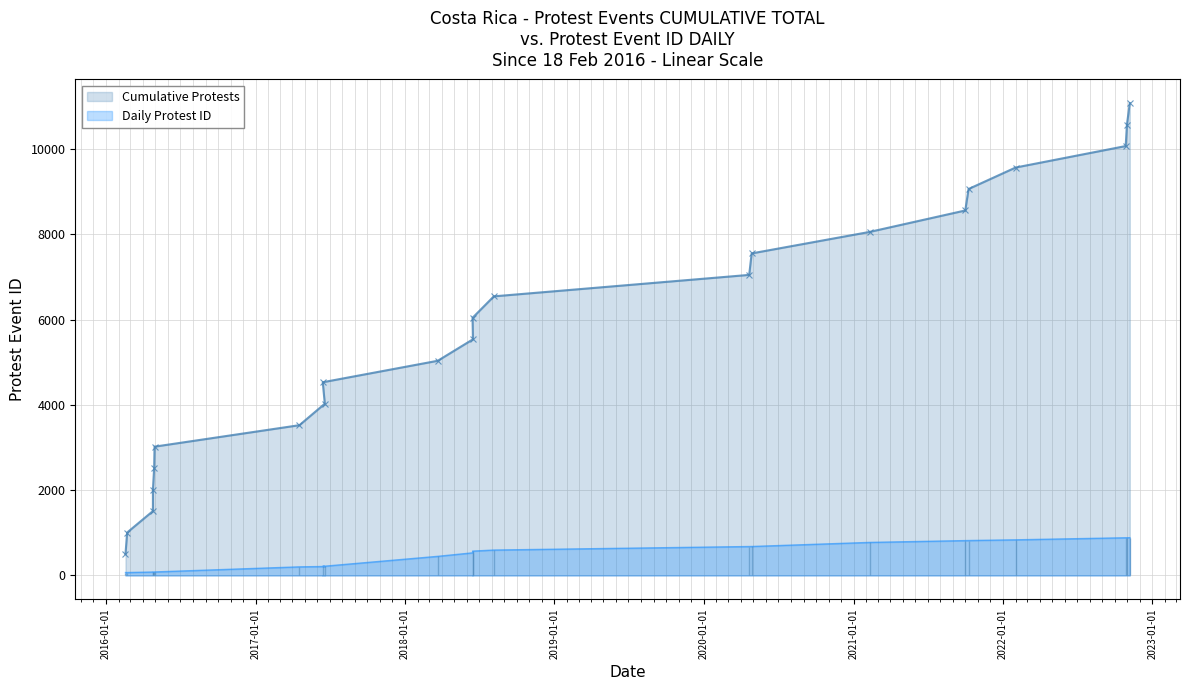

True or false: Cumulative Protests has more than 2 points higher than both neighbors.

False